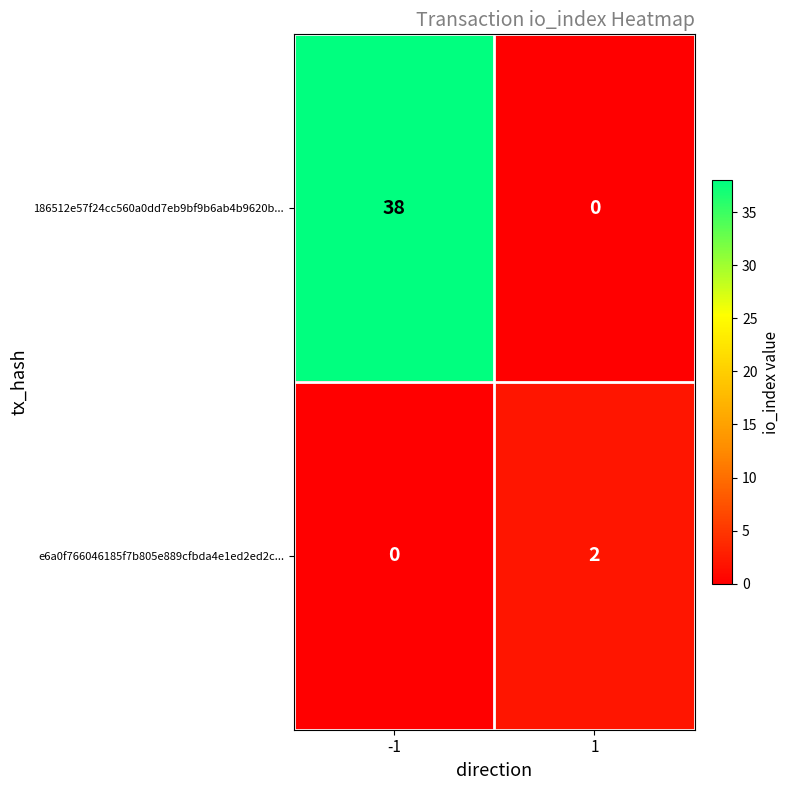

Reading left to right, list all the values displayed in this chart.

186512e57f24cc560a0dd7eb9bf9b6ab4b9620b...: 38	0
e6a0f766046185f7b805e889cfbda4e1ed2ed2c...: 0	2